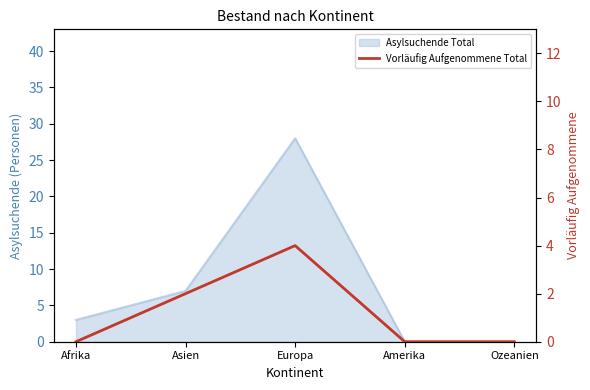

Count the number of categories in the chart.

5